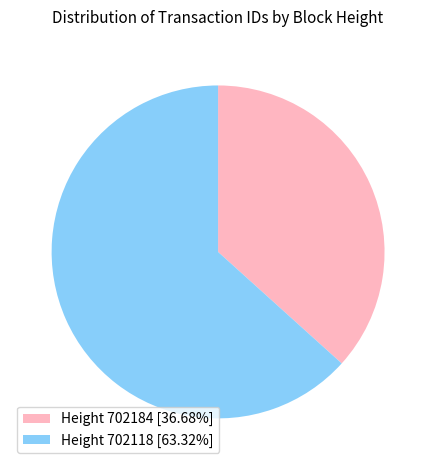

Approximately how many times larger is the value at Height 702118 [63.32%] compared to Height 702184 [36.68%]?

1.7